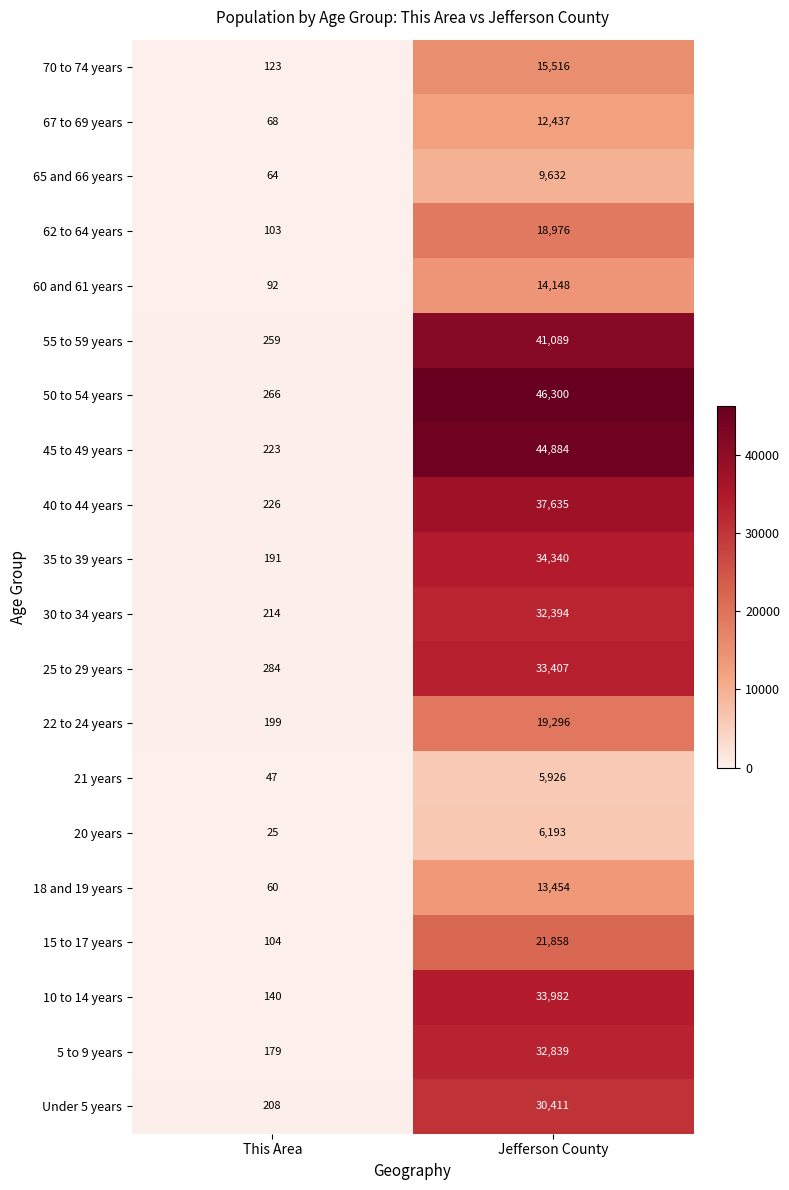

At Jefferson County, list the series in order from smallest to largest.

21 years, 20 years, 65 and 66 years, 67 to 69 years, 18 and 19 years, 60 and 61 years, 70 to 74 years, 62 to 64 years, 22 to 24 years, 15 to 17 years, Under 5 years, 30 to 34 years, 5 to 9 years, 25 to 29 years, 10 to 14 years, 35 to 39 years, 40 to 44 years, 55 to 59 years, 45 to 49 years, 50 to 54 years